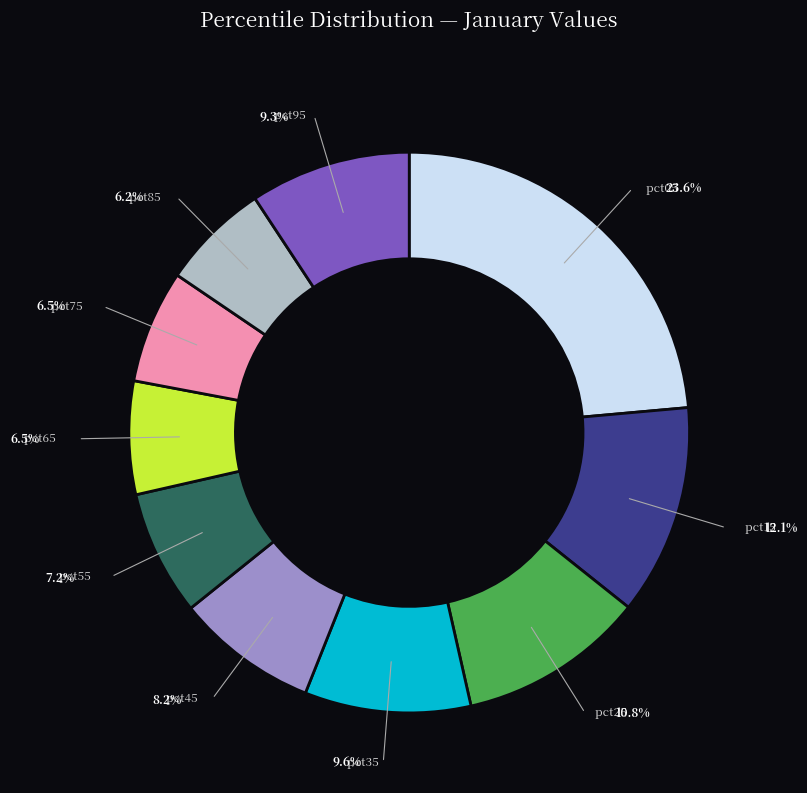

Combined, do pct35 and pct25 account for over 50%?

No